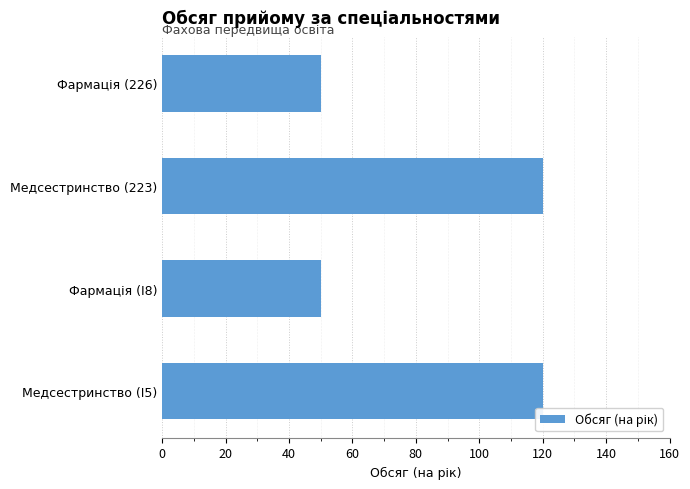

How many values are below 120?

2